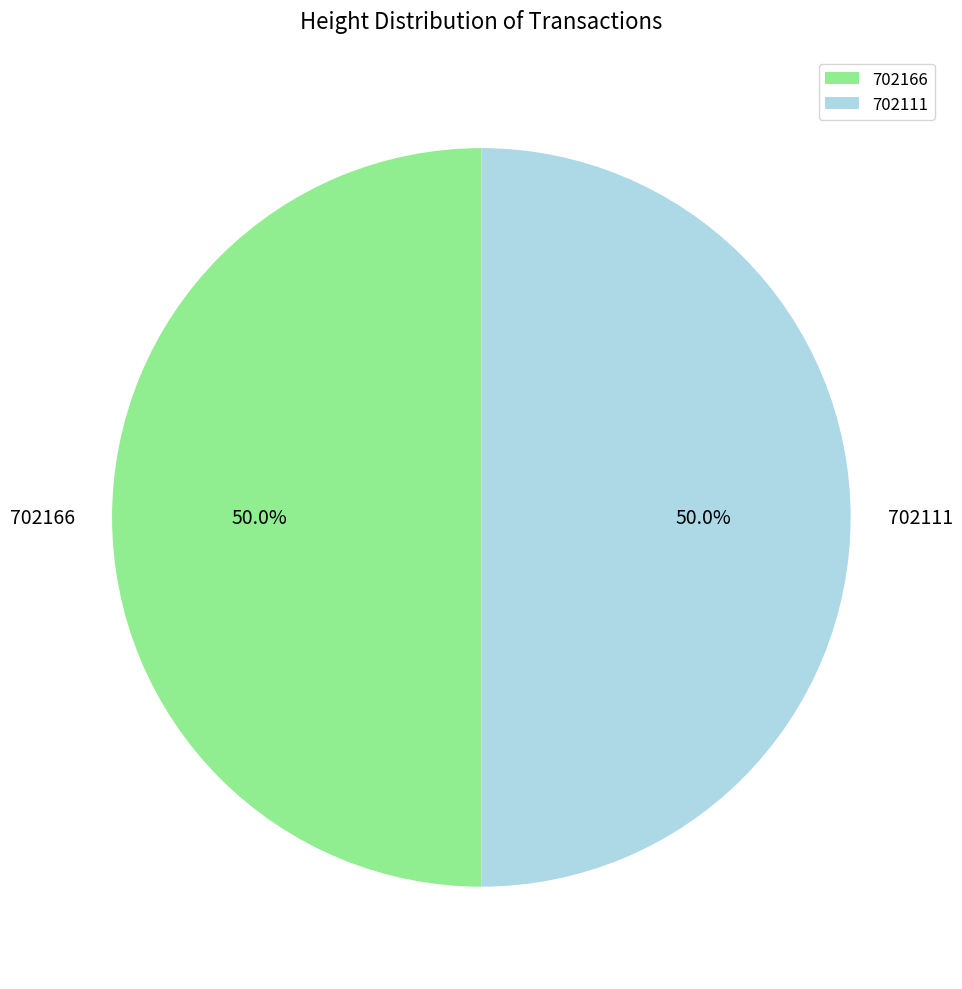

To the nearest percent, what is the combined percentage of 702166 and 702111?

100%